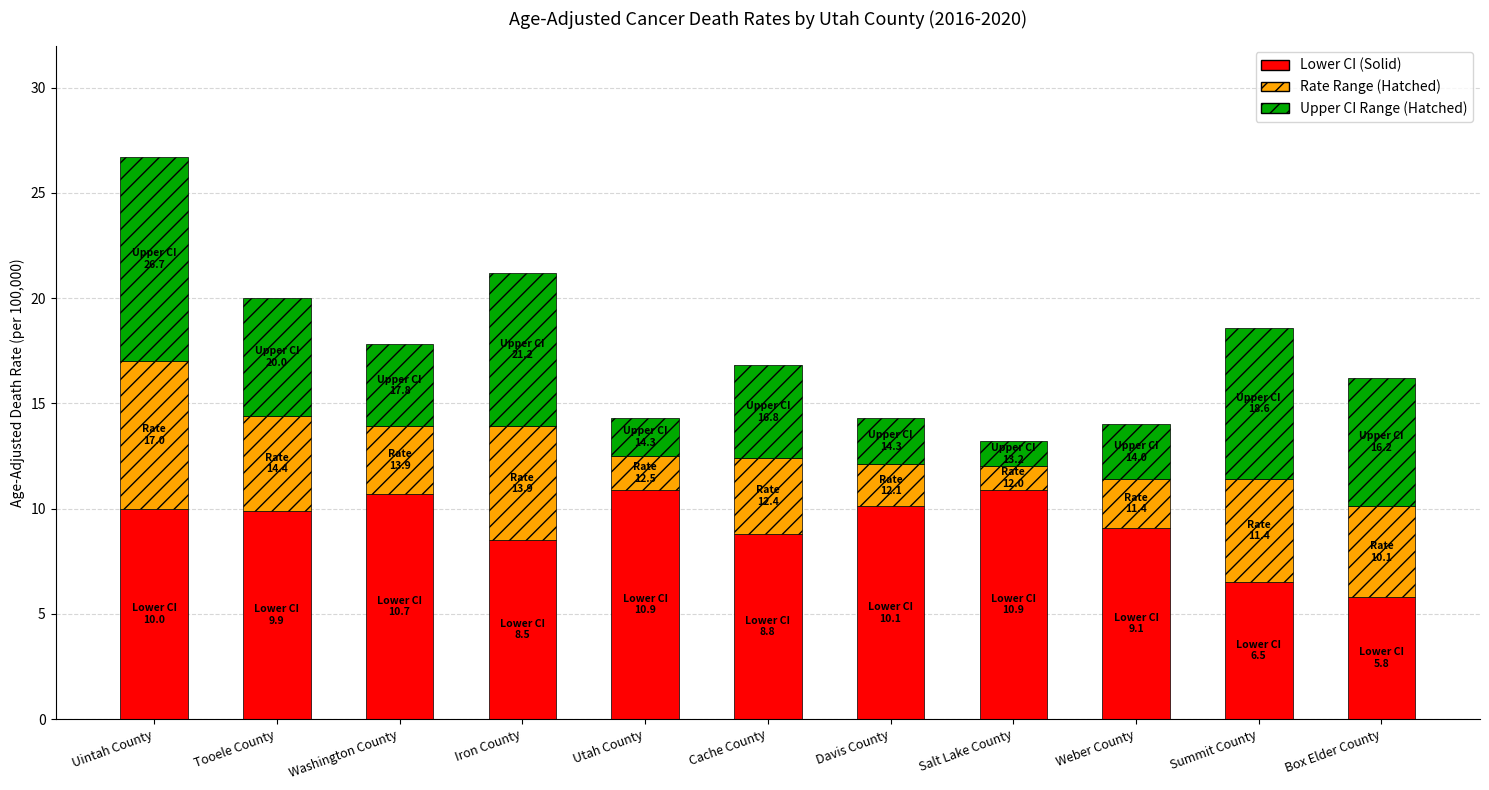

What is the total value across all series at Summit County?

18.6